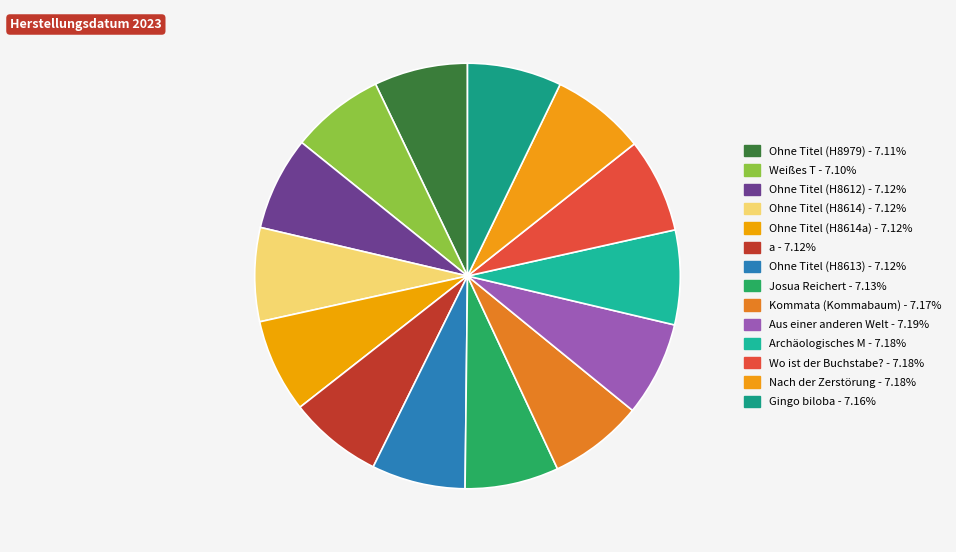

What percentage is the Archäologisches M slice, to the nearest percent?

7%